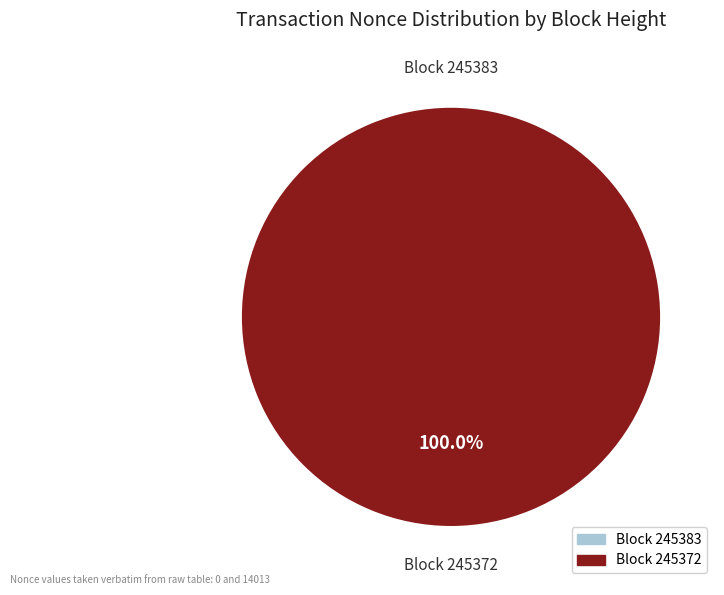

True or false: 245383 accounts for 0% of the total.

True